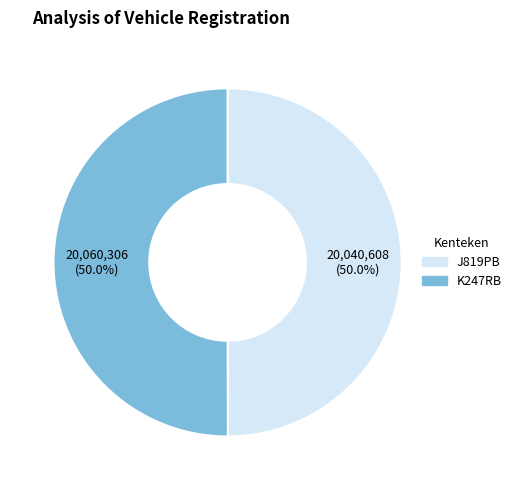

What is the total percentage of J819PB and K247RB?

100.0%